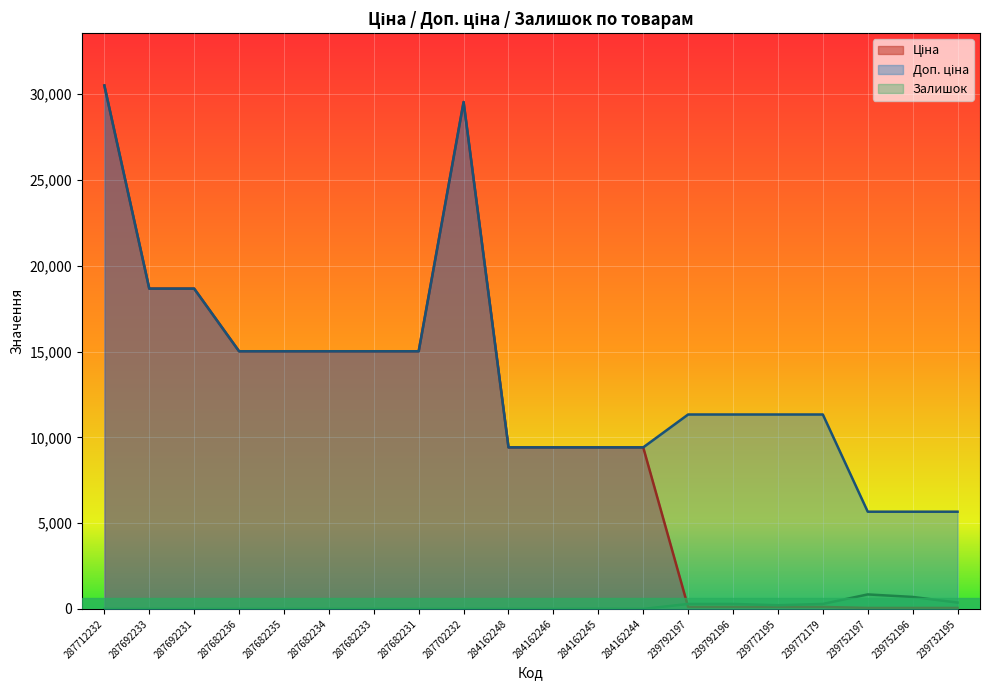

Rank the series by their average value, from highest to lowest.

Доп. ціна, Ціна, Залишок